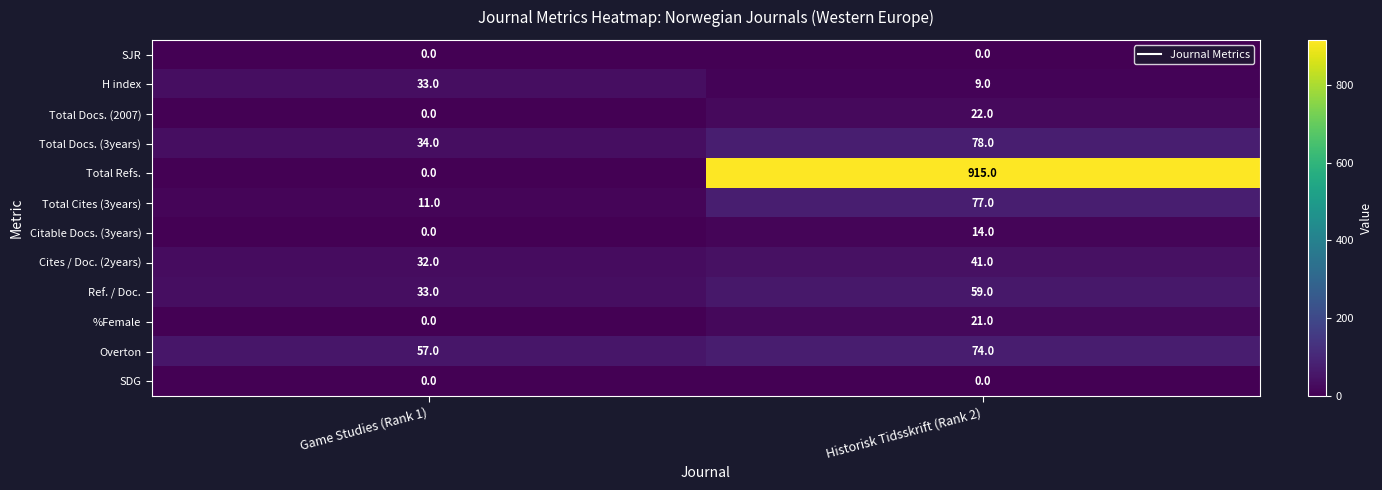

At which category is the sum across all series the highest?

Historisk Tidsskrift (Rank 2)